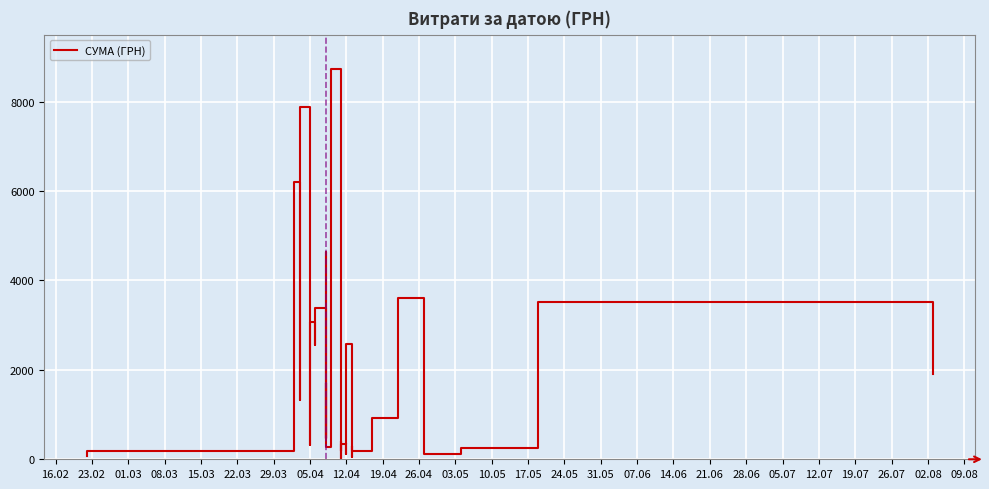

What is the value of the 22nd point from the left?

8728.5